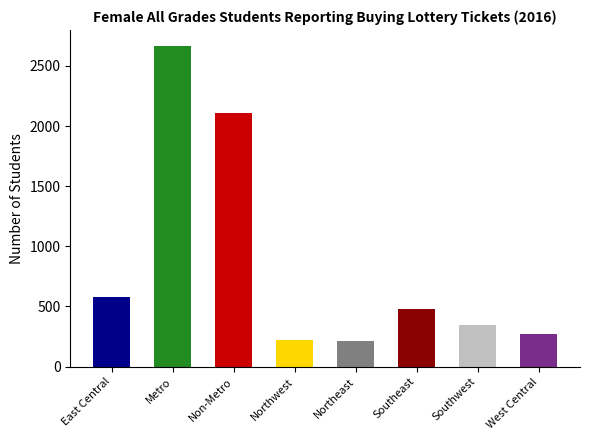

How many data points does each series have?

8